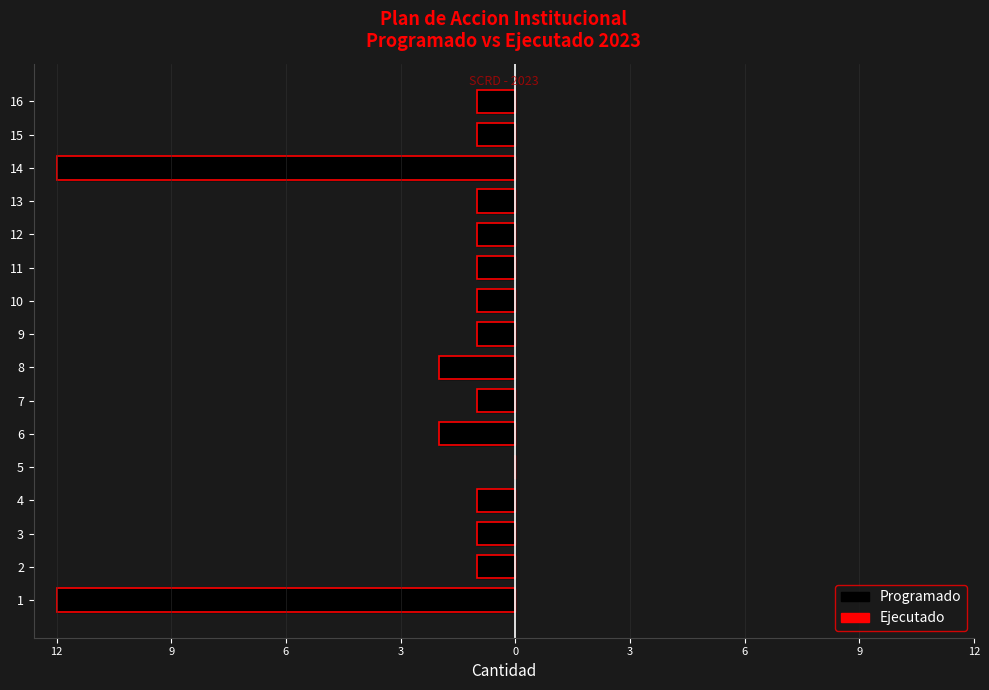

Are the bars grouped side by side (vs. stacked)?

Yes